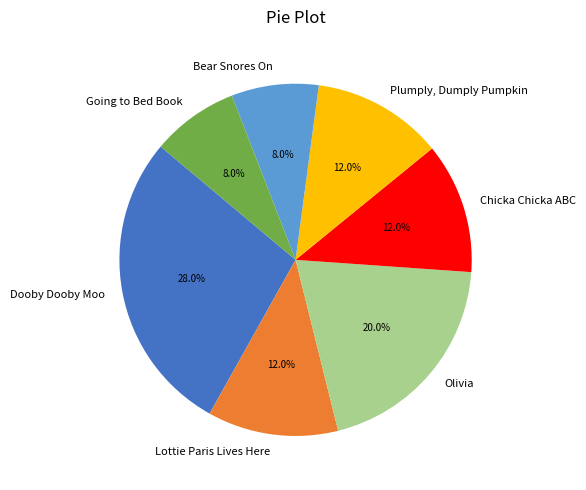

Between Dooby Dooby Moo and Plumply, Dumply Pumpkin, which is larger?

Dooby Dooby Moo